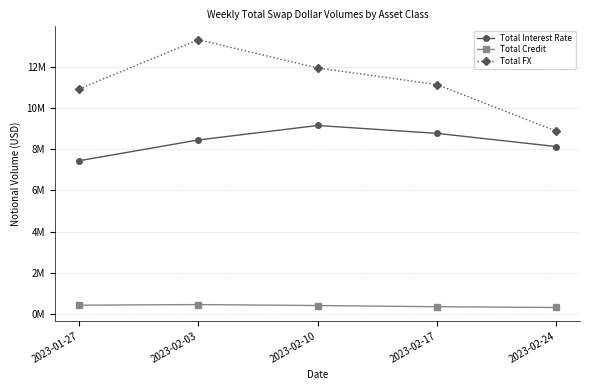

True or false: Total Interest Rate has more than 1 interior local peaks.

False